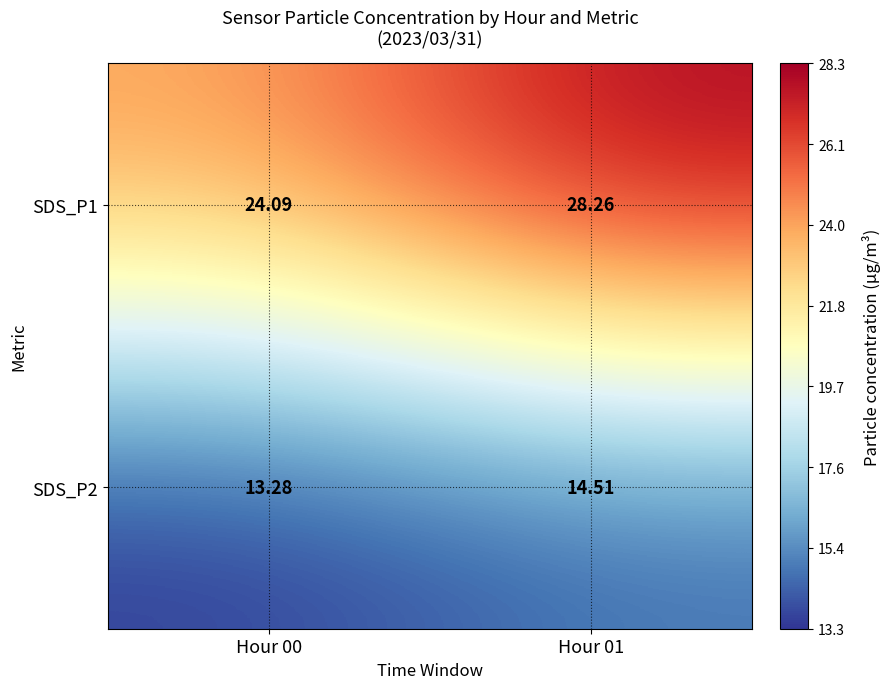

Is the value of SDS_P1 at Hour 01 greater than the value of SDS_P2 at Hour 00?

Yes